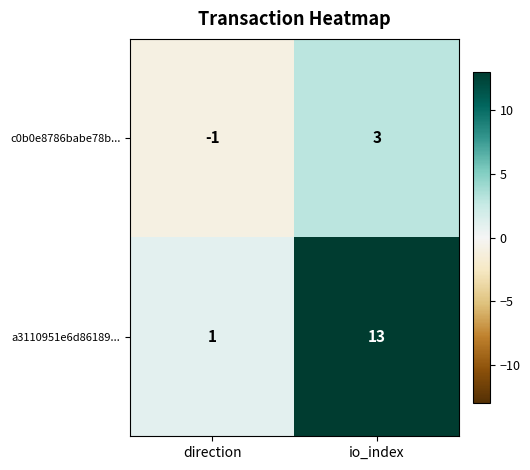

Reading left to right, extract all data points from this chart.

c0b0e8786babe78b...: -1	3
a3110951e6d86189...: 1	13